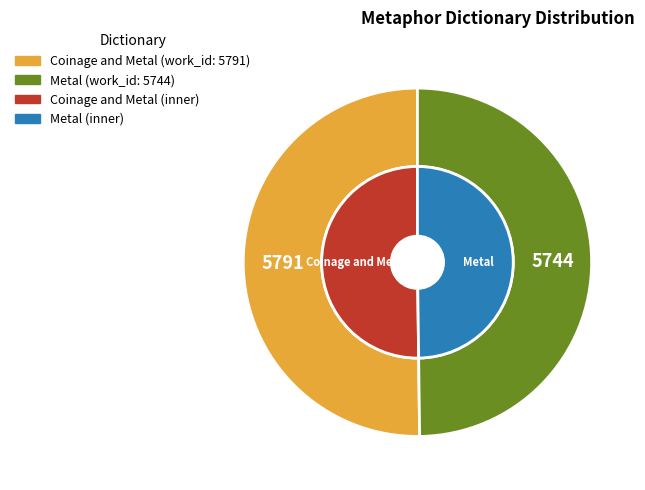

To the nearest percent, what is the combined percentage of Coinage and Metal and Metal?

100%